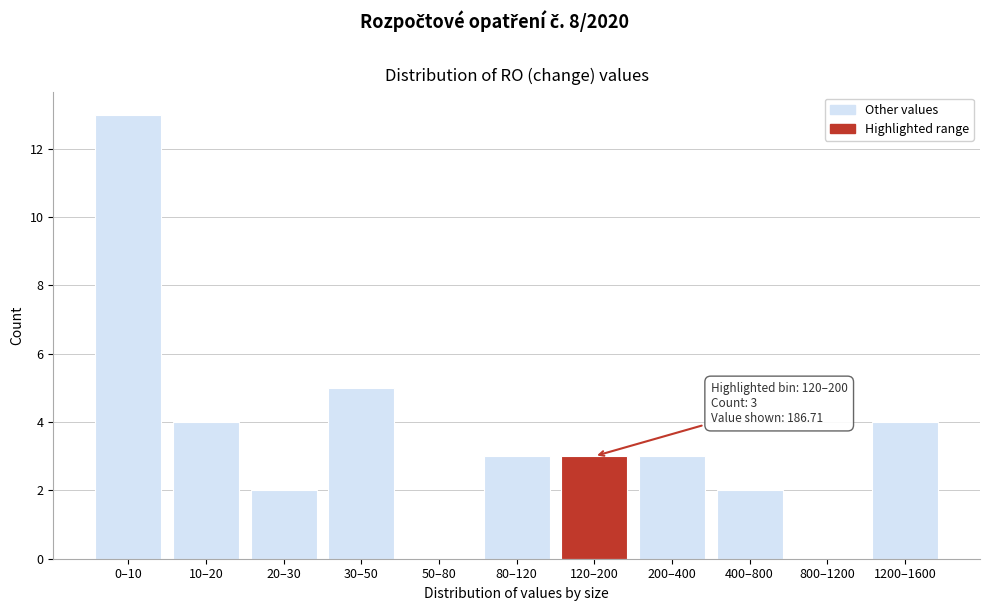

Reading right to left, extract all data points from this chart.

1200–1600=4	800–1200=0	400–800=2	200–400=3	120–200=3	80–120=3	50–80=0	30–50=5	20–30=2	10–20=4	0–10=13